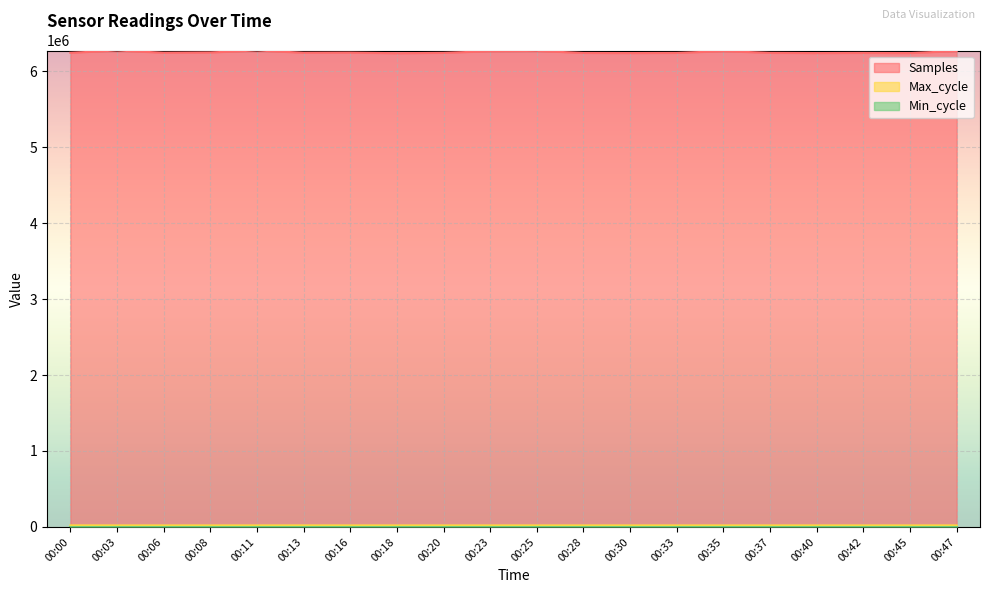

What is the minimum value for Samples?

6237781